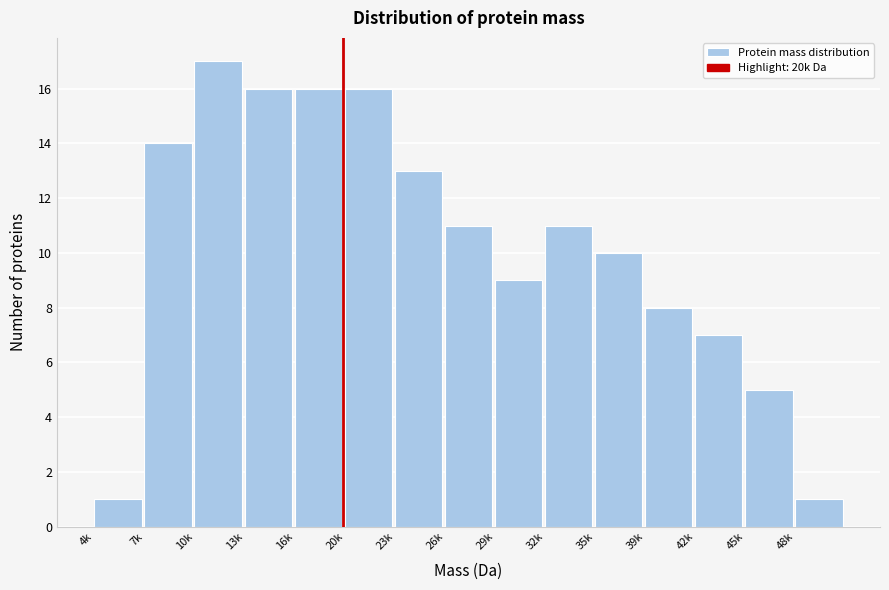

Reading right to left, list all the values displayed in this chart.

1	5	7	8	10	11	9	11	13	16	16	16	17	14	1